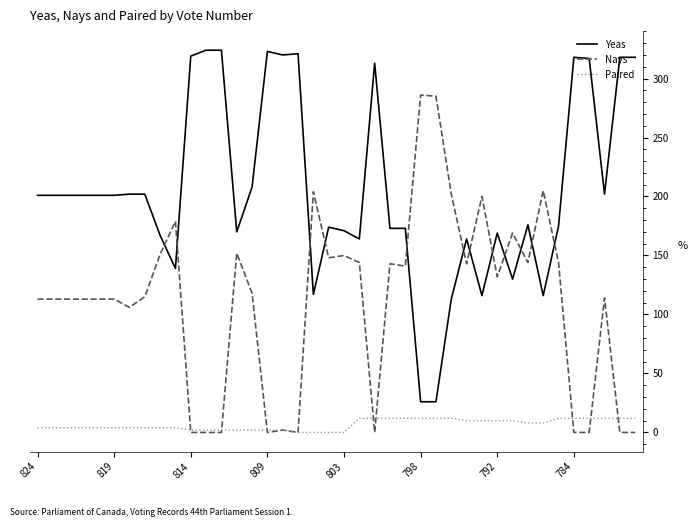

True or false: Paired and Yeas cross at least once.

False